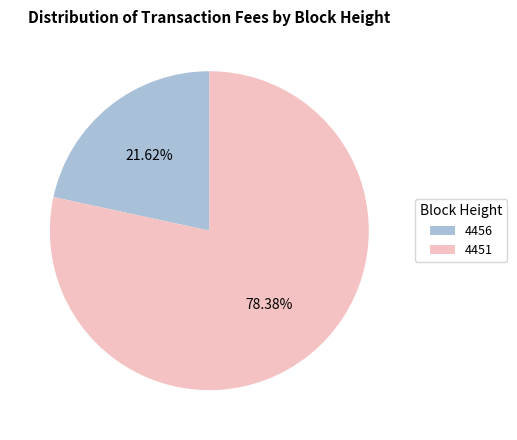

Rank the categories by value from highest to lowest.

4451, 4456